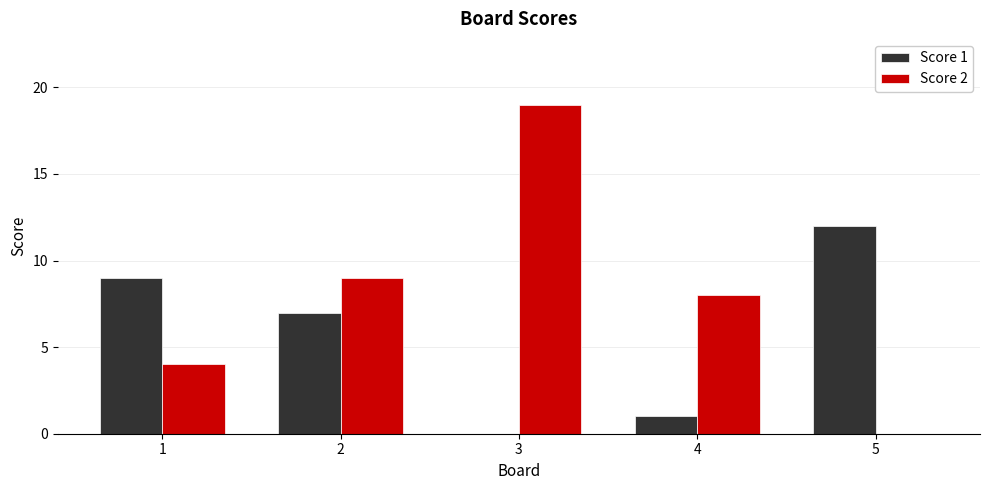

Is it true that Score 2 equals 0 at 5?

True